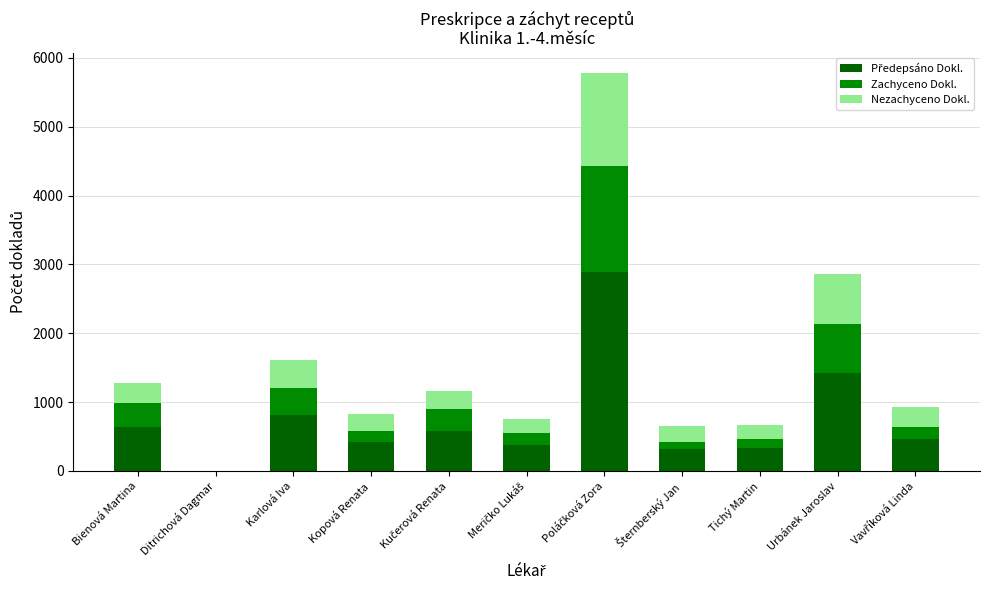

Count the number of categories in the chart.

11